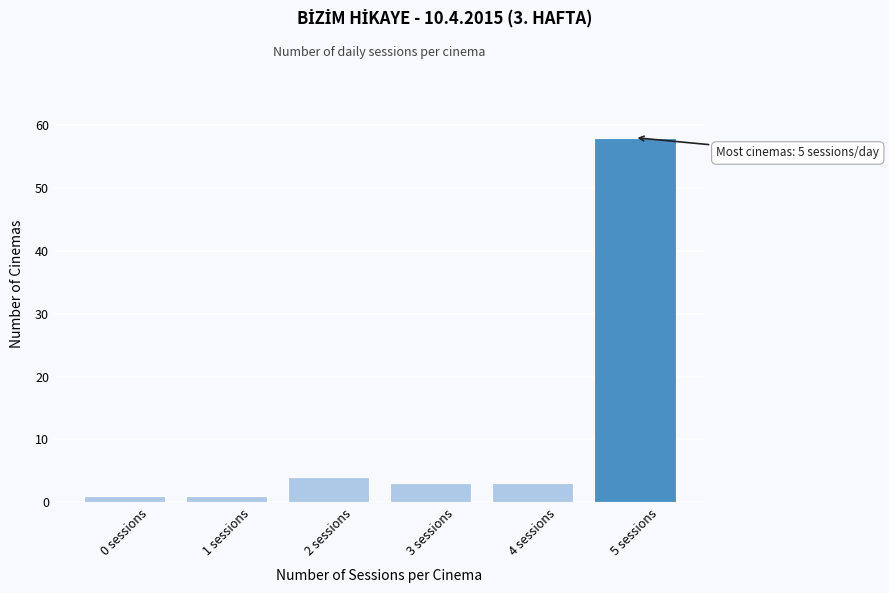

Reading right to left, list all the values displayed in this chart.

58	3	3	4	1	1